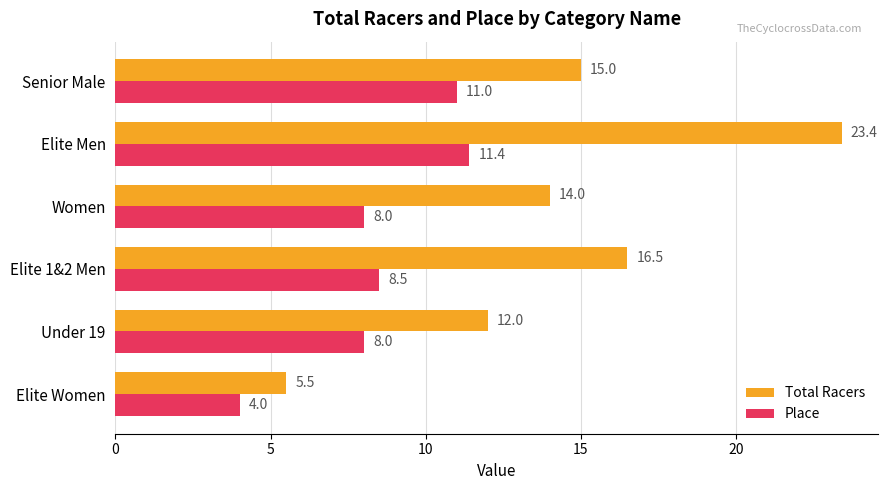

How many categories are shown in the chart?

6